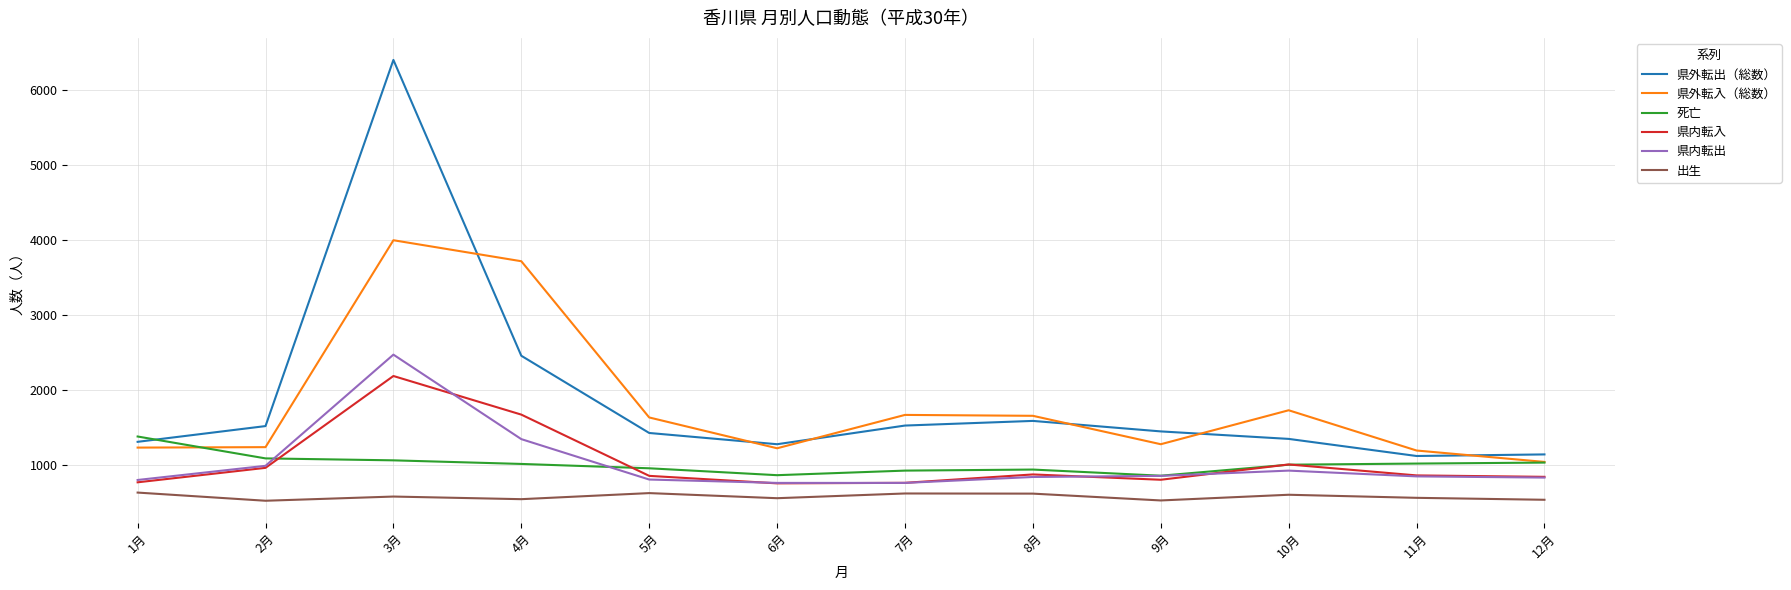

What is the minimum value for 県内転入?

759